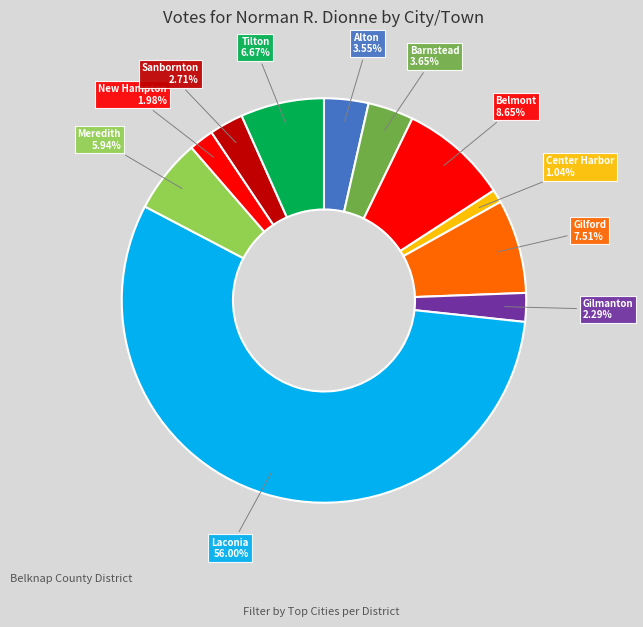

True or false: Barnstead accounts for 4% of the total.

True